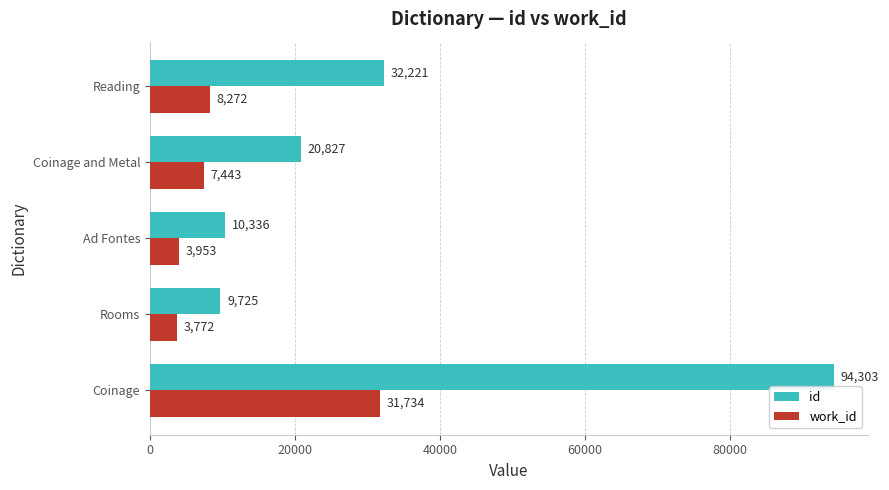

Which series has the largest range (max minus min)?

id